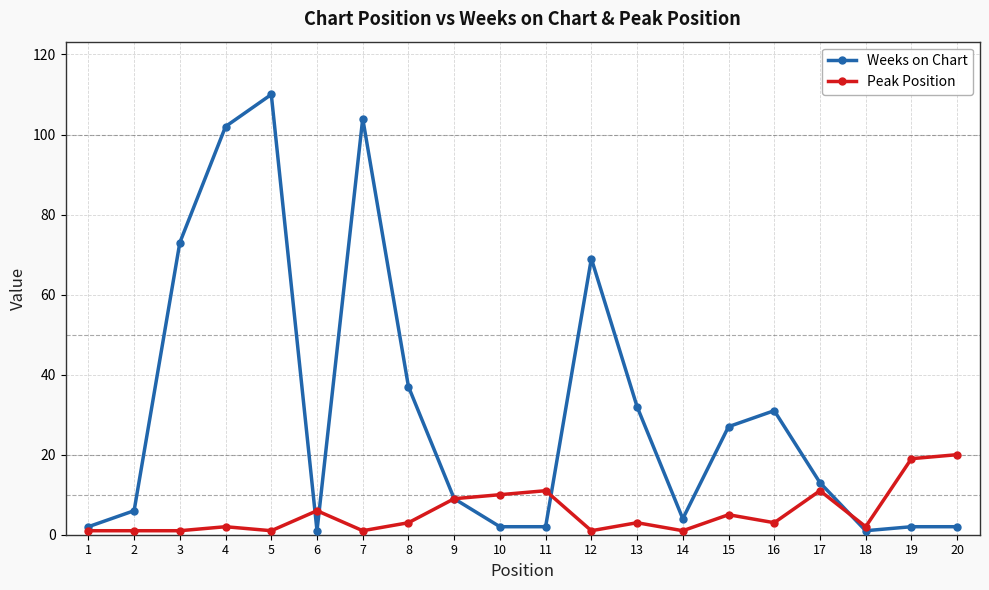

Reading left to right, extract all data points from this chart.

Weeks on Chart: 1=2	2=6	3=73	4=102	5=110	6=1	7=104	8=37	9=9	10=2	11=2	12=69	13=32	14=4	15=27	16=31	17=13	18=1	19=2	20=2
Peak Position: 1=1	2=1	3=1	4=2	5=1	6=6	7=1	8=3	9=9	10=10	11=11	12=1	13=3	14=1	15=5	16=3	17=11	18=2	19=19	20=20